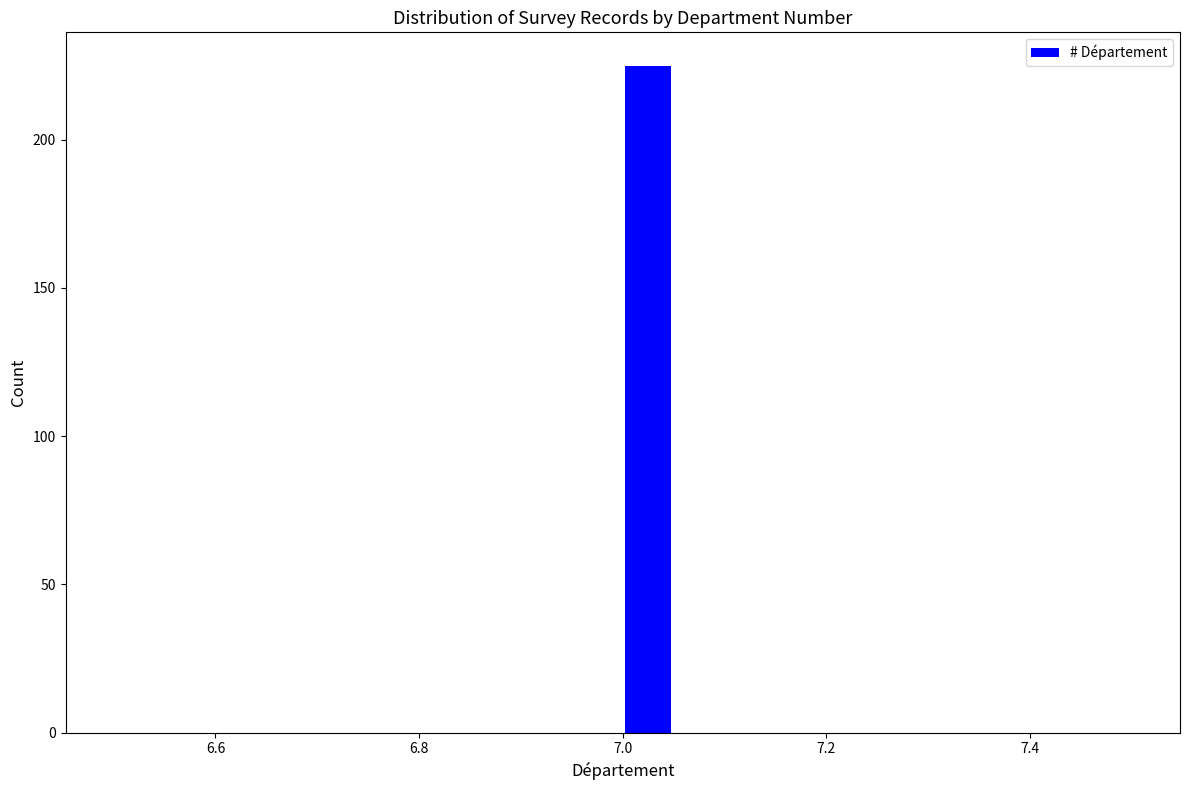

Read against the x-axis, roughly where is the centre of the tallest bar?

7.02